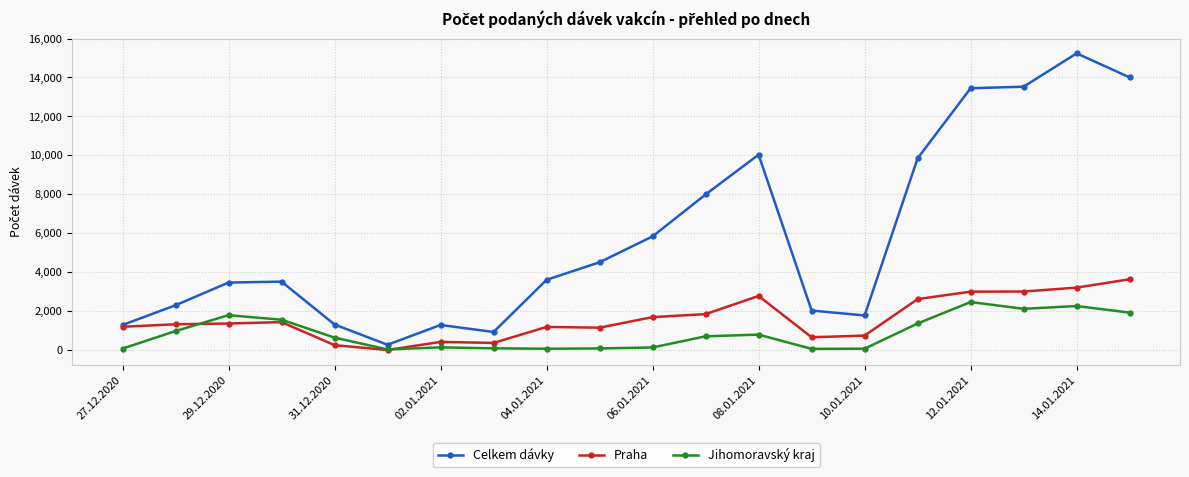

What is the maximum value for Celkem dávky?

15240